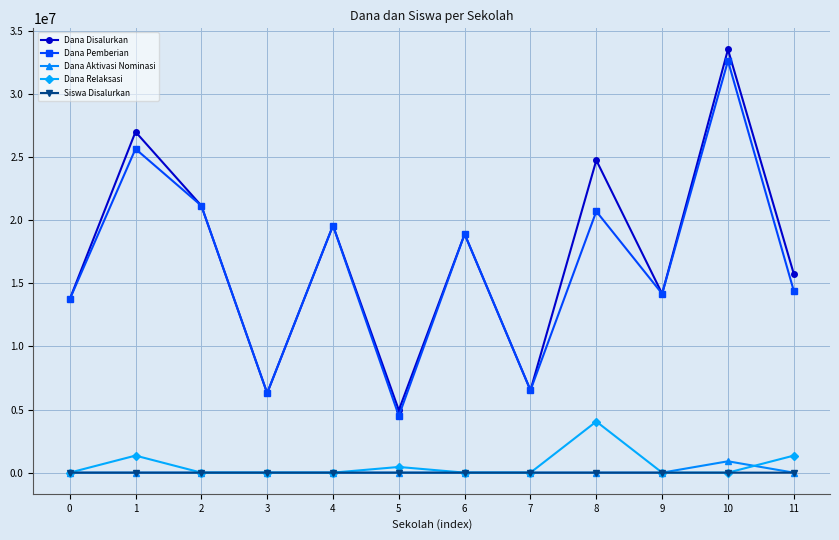

Where is the first local minimum for Dana Disalurkan?

3